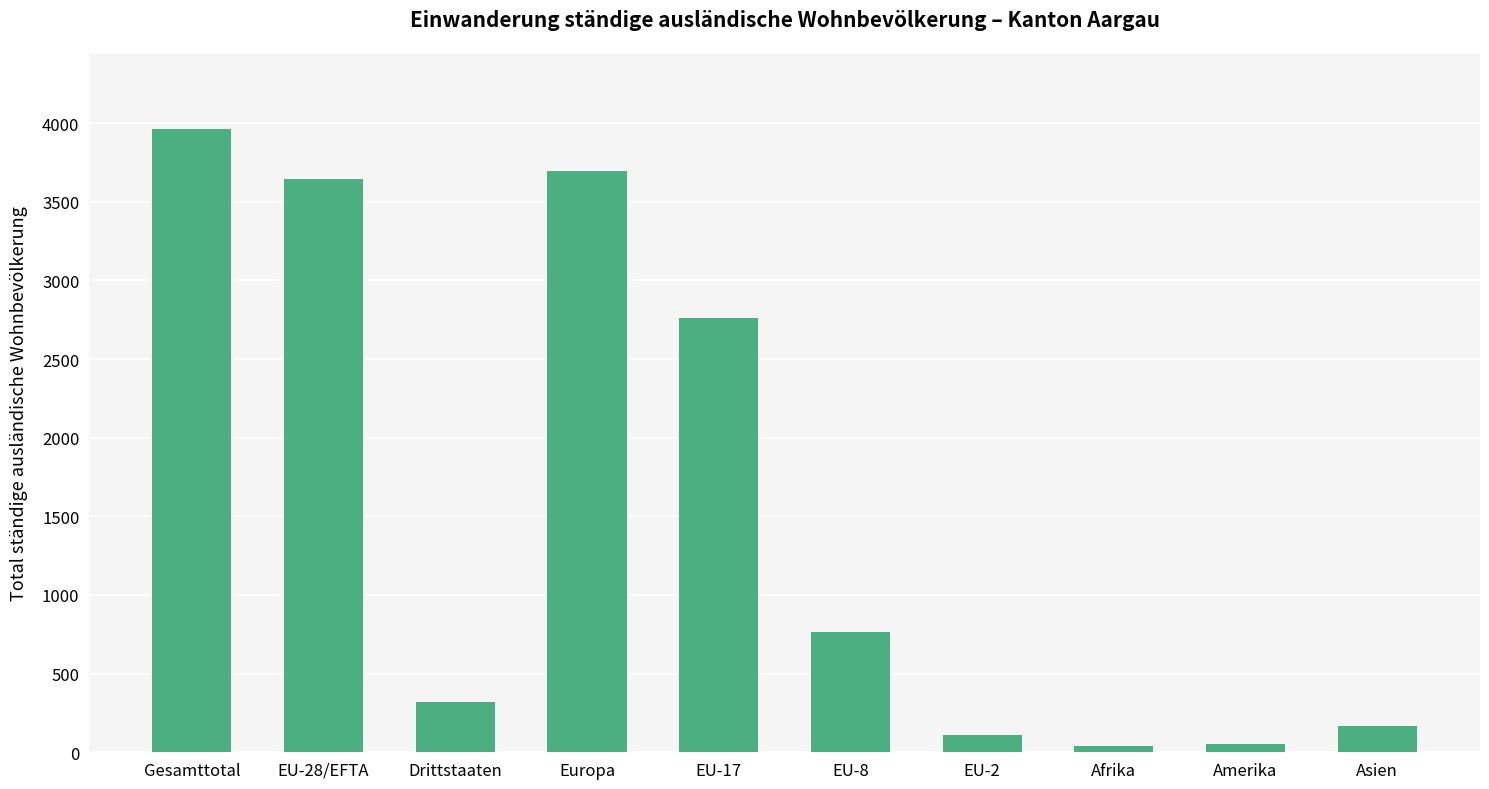

Count the number of data series in this chart.

1